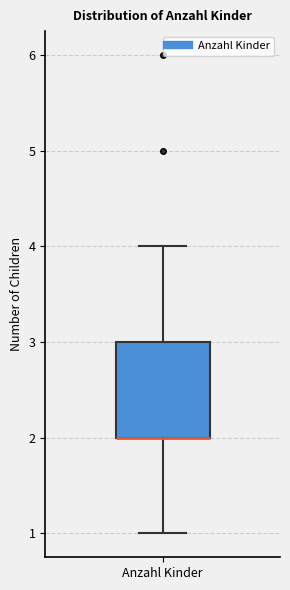

Transcribe this box plot: give where the median line is, the range the box spans, and where the two whiskers end, as read against the y-axis. The values are not printed on the chart, so give them approximately, as read against the axis.

median 2 (drawn on the box's lower edge), box 2 to 3, whiskers 1 to 4